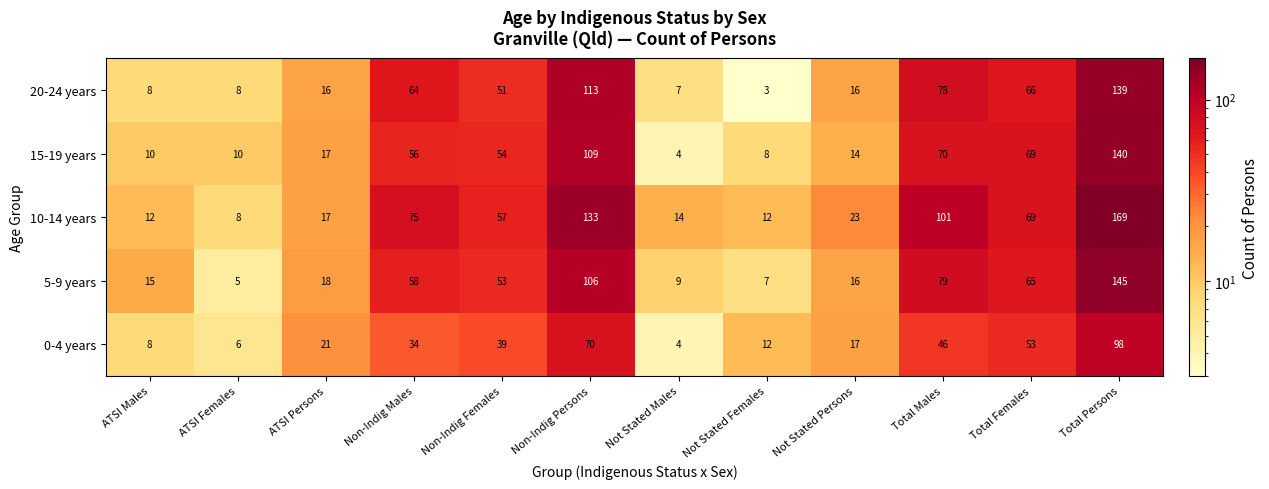

The 5-9 years series shows 58 at Non-Indig Males. True or false?

True